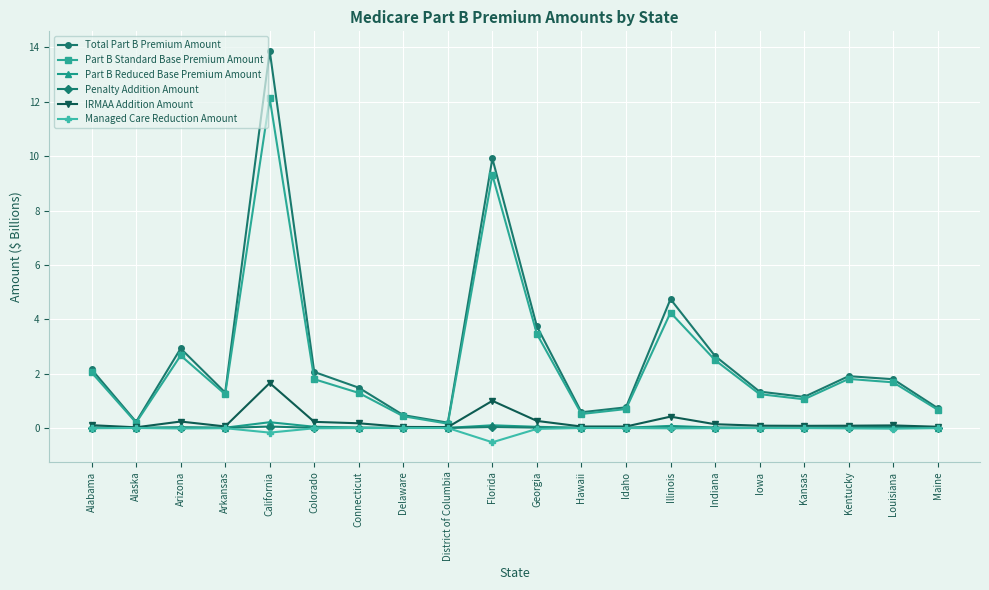

Is the value of Part B Standard Base Premium Amount at Arizona greater than the value of Part B Reduced Base Premium Amount at Idaho?

Yes